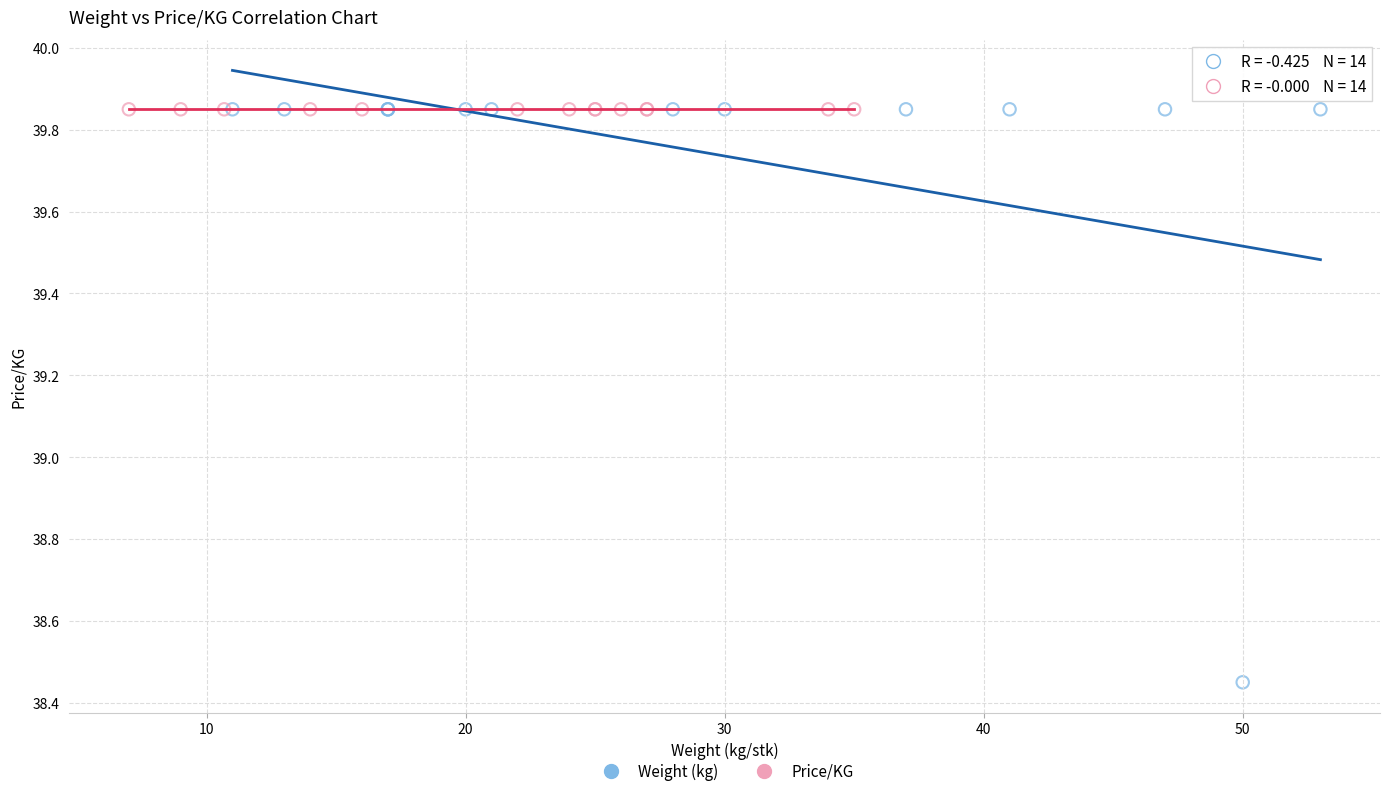

What are all the series names shown in the legend?

Weight (kg), Price/KG